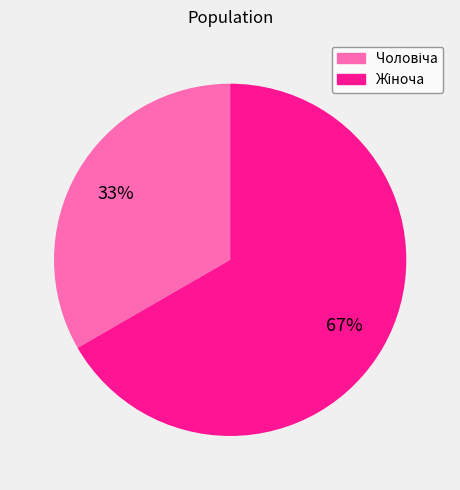

Does any single category account for the majority?

Yes